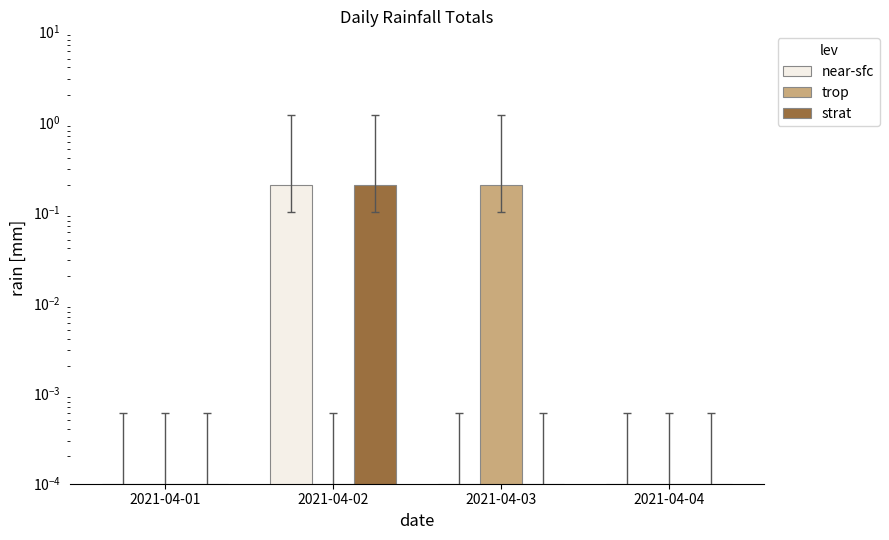

Which category has the lowest value in the near-sfc series?

2021-04-01